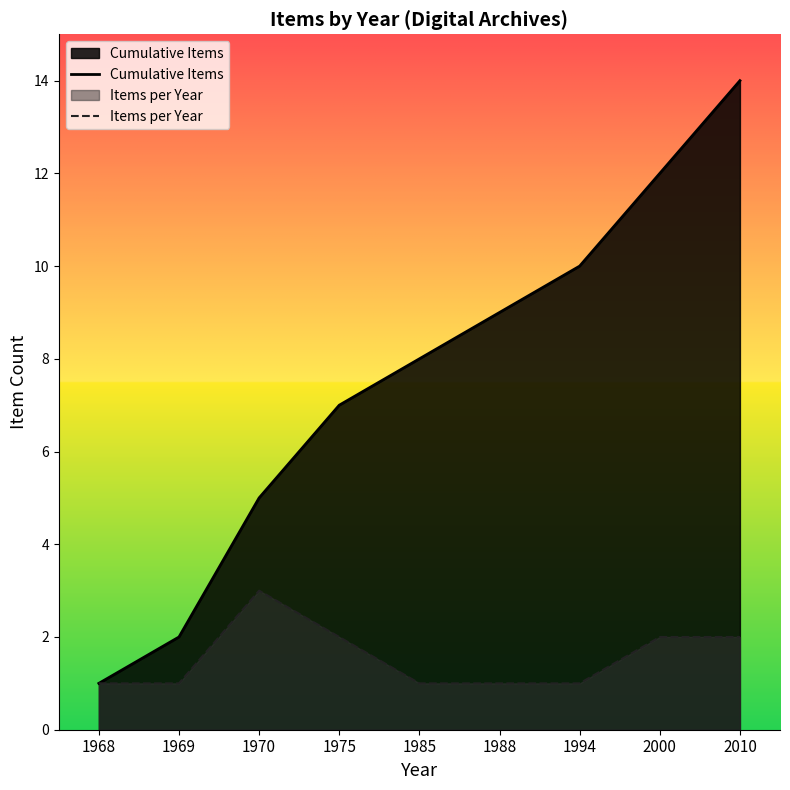

Reading left to right, what are all the values shown in this chart?

Cumulative Items: 1968=1	1969=2	1970=5	1975=7	1985=8	1988=9	1994=10	2000=12	2010=14
Items per Year: 1968=1	1969=1	1970=3	1975=2	1985=1	1988=1	1994=1	2000=2	2010=2